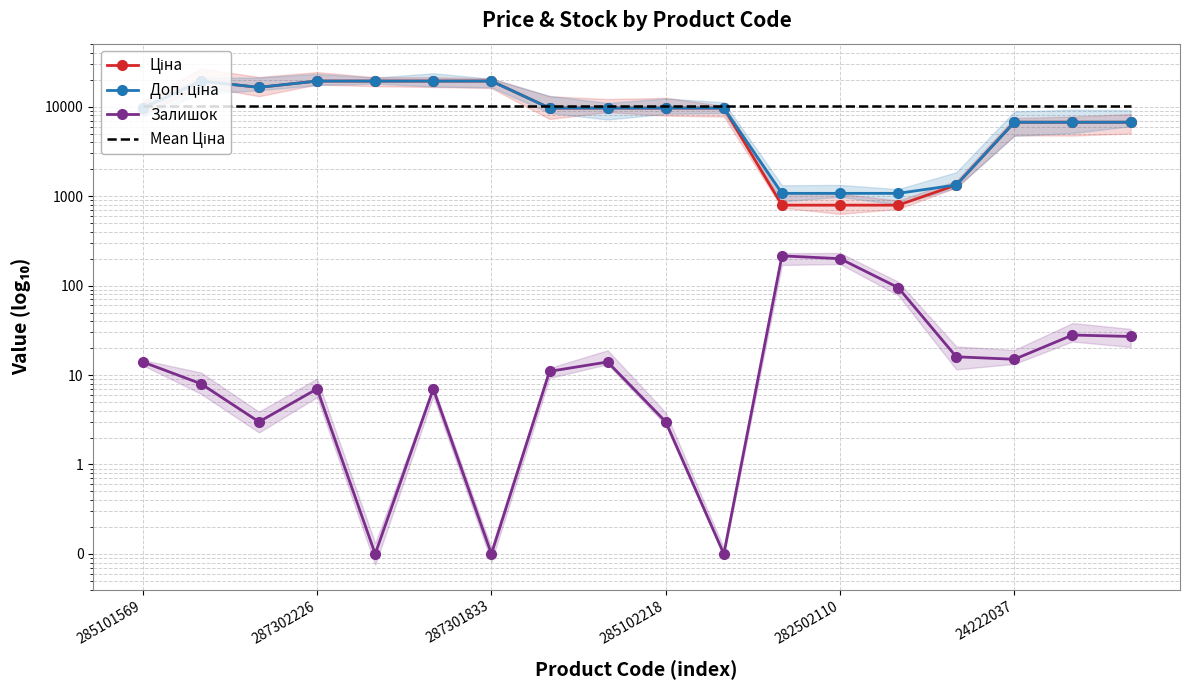

Is the value of Залишок at 287301833 greater than the value of Ціна at 285102218?

No